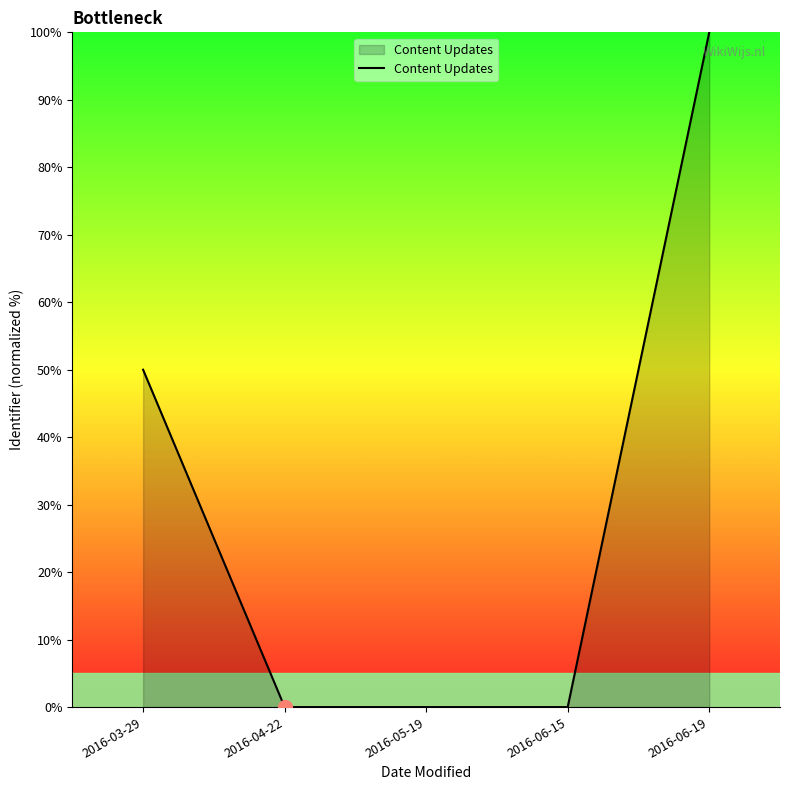

The value at 2016-05-19 is 0.0. True or false?

True